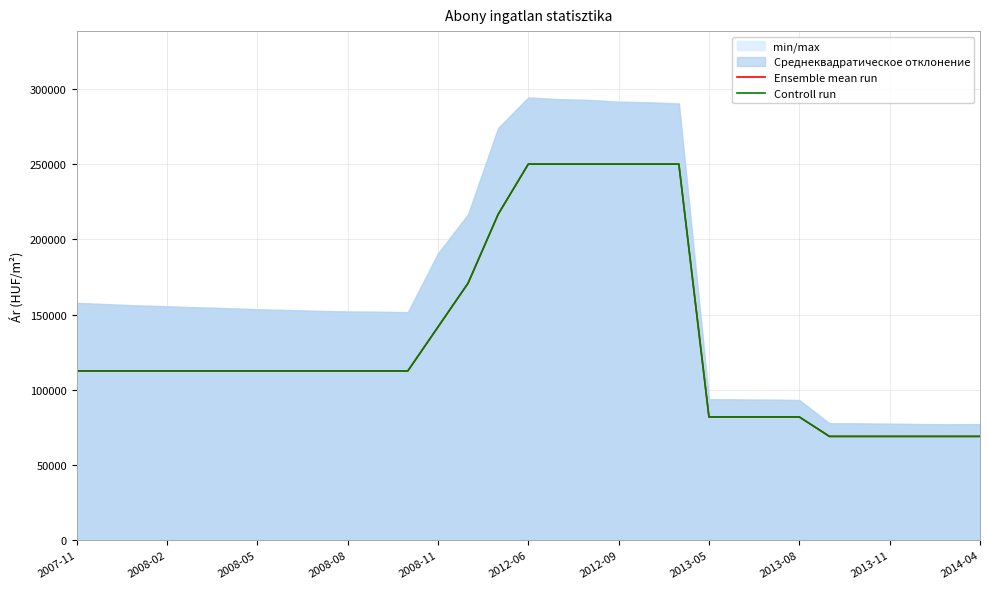

Is it true that Controll run equals 68965 at 29?

True